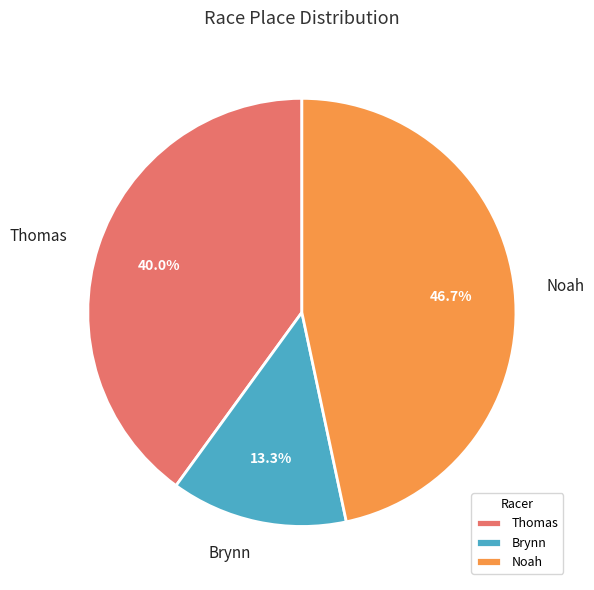

Is it true that Brynn is 13% of the pie?

True